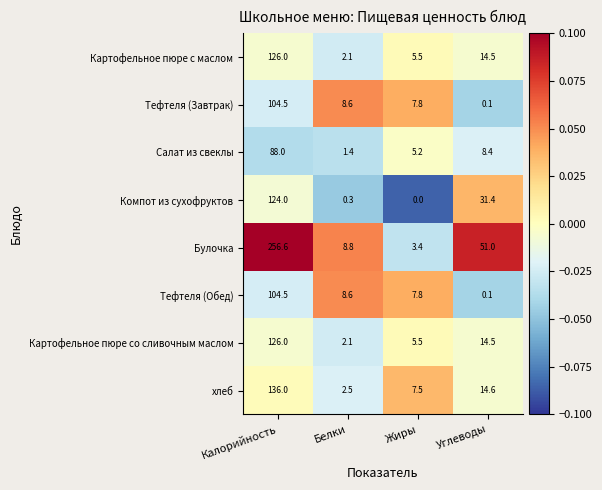

Which series has the largest total across all categories?

Булочка